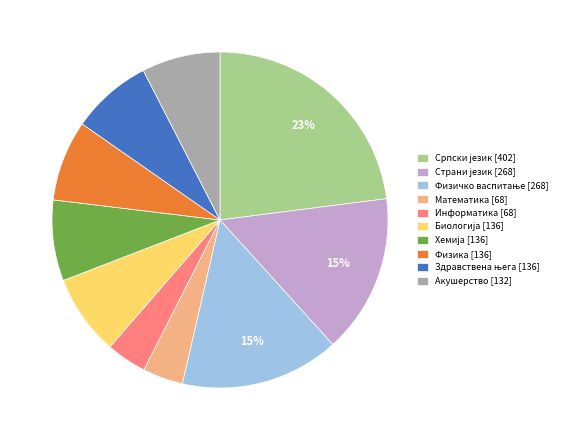

To the nearest percent, what portion does Информатика [68] represent?

4%